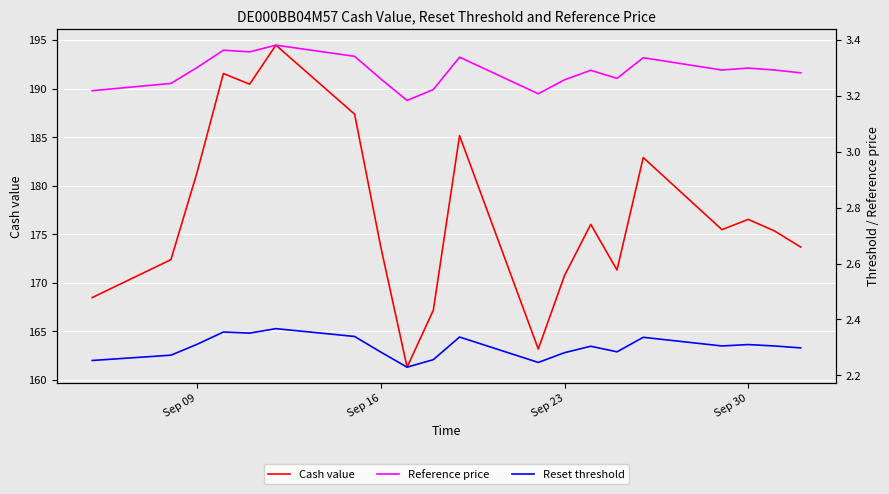

True or false: Reference price and Cash value intersect in this chart.

False